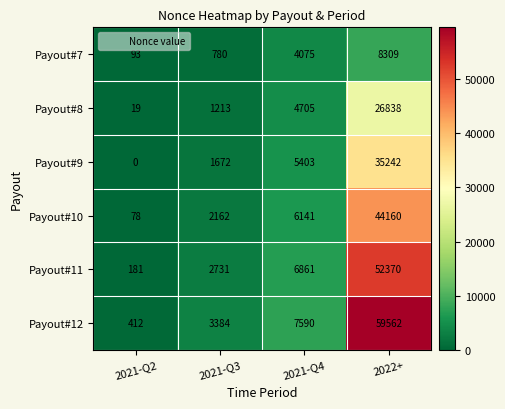

The Payout#12 series shows 2188 at 2021-Q3. True or false?

False